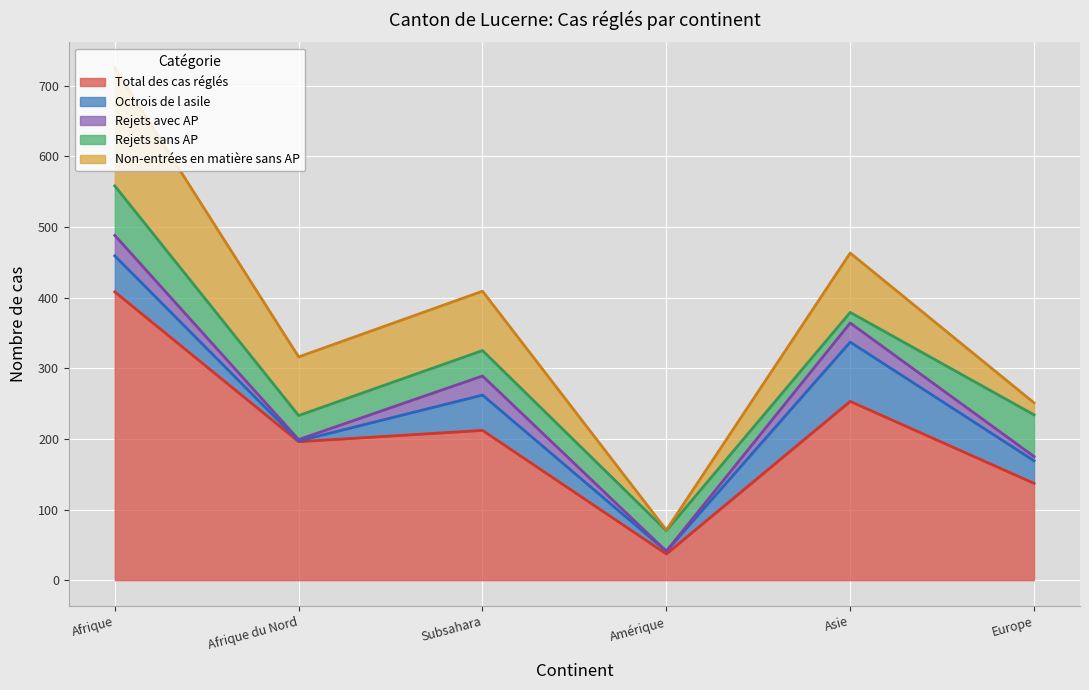

How many intersections are there between Rejets avec AP and Octrois de l asile?

2